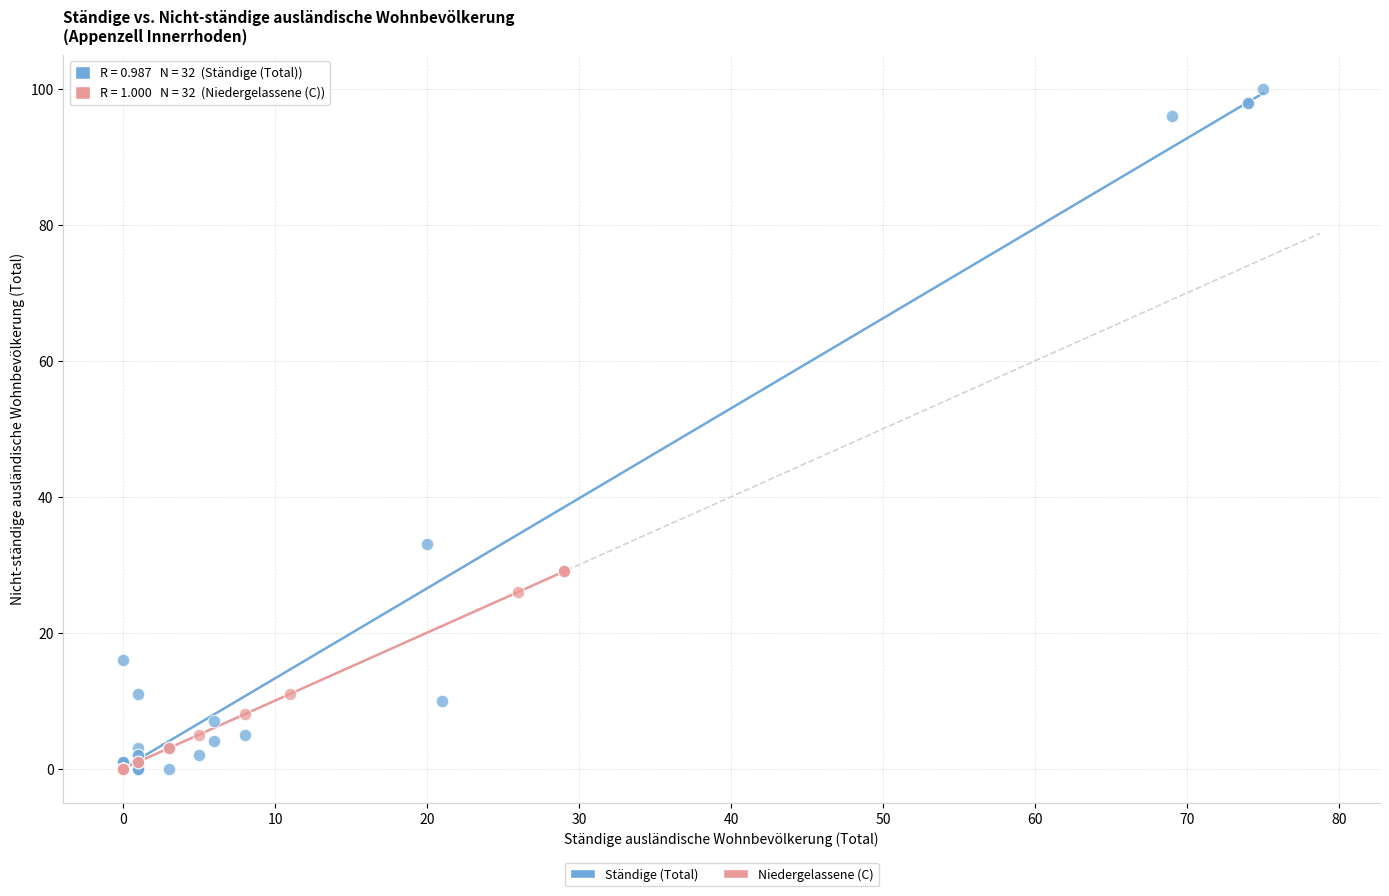

Which series reaches the maximum Y coordinate?

Ständige (Total)